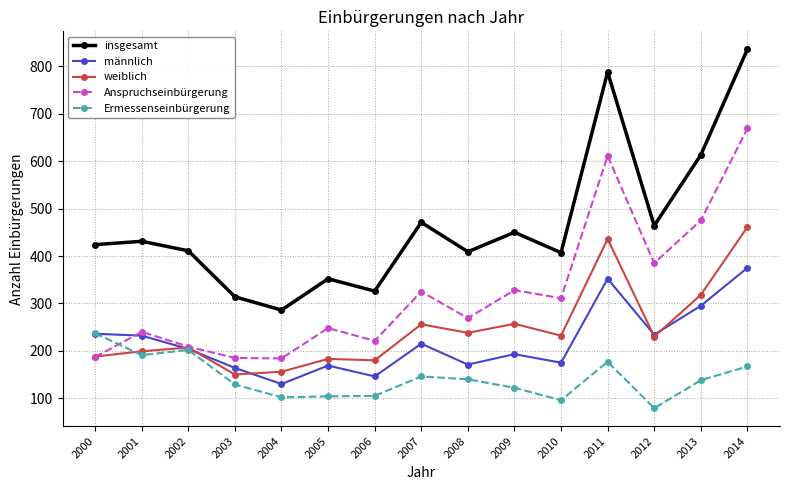

Which series has the largest total across all categories?

insgesamt